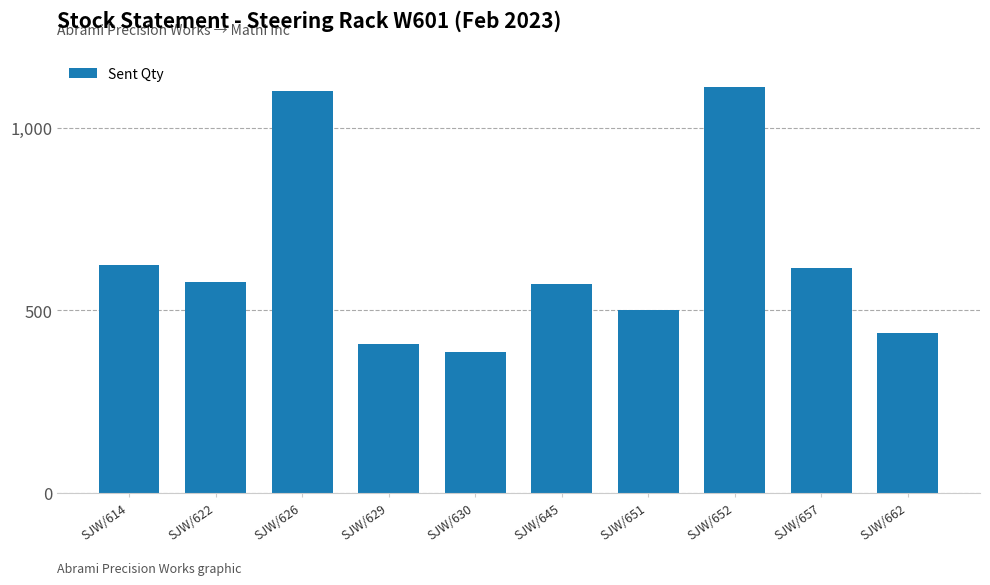

What value does the data have at SJW/657, to the nearest 10?

620